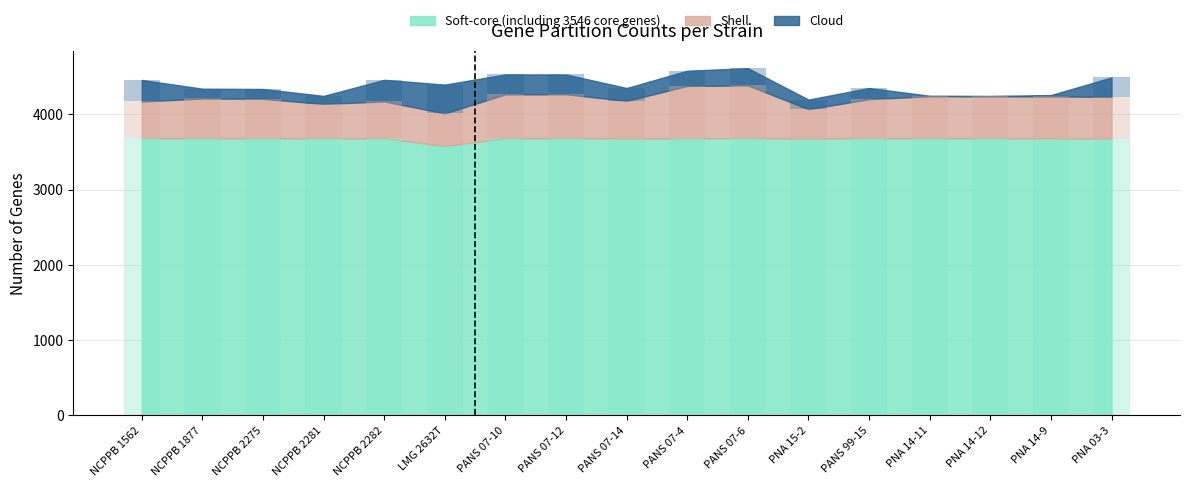

True or false: Soft-core (including 3546 core genes) has a value of 3675 at PNA 15-2.

True